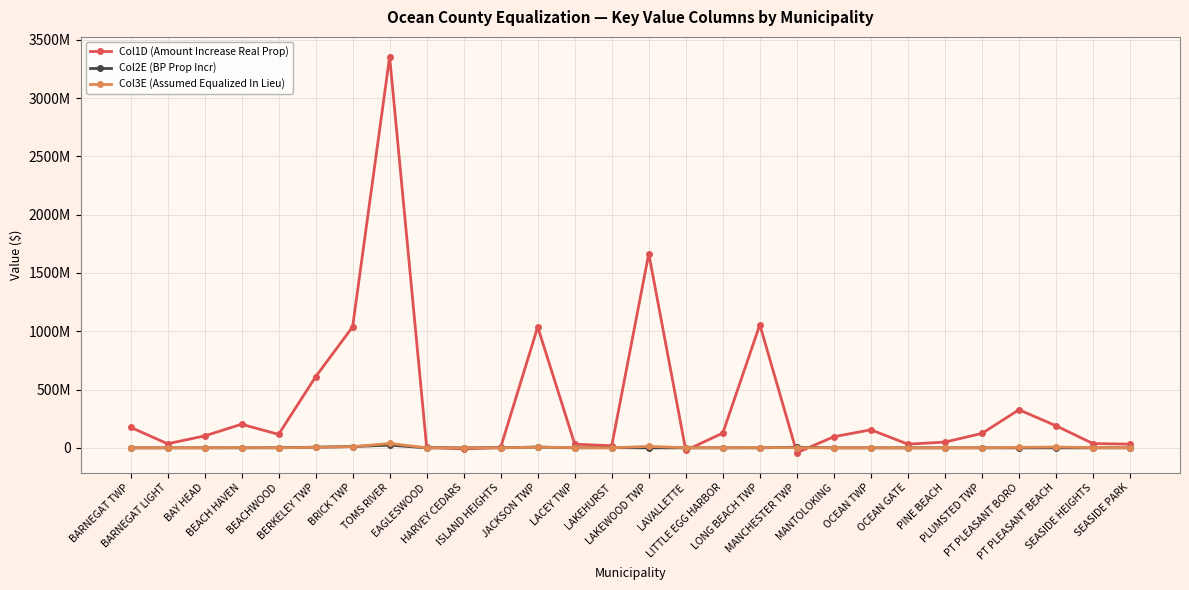

Is this an area chart (filled region under the line)?

No